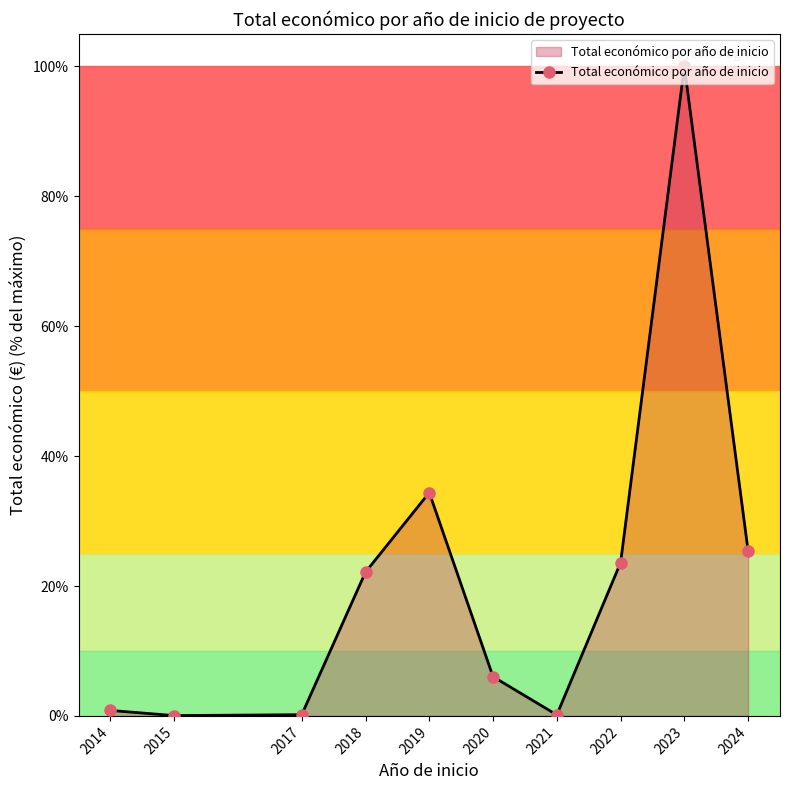

What is the value of the 4th point from the left?

22.1